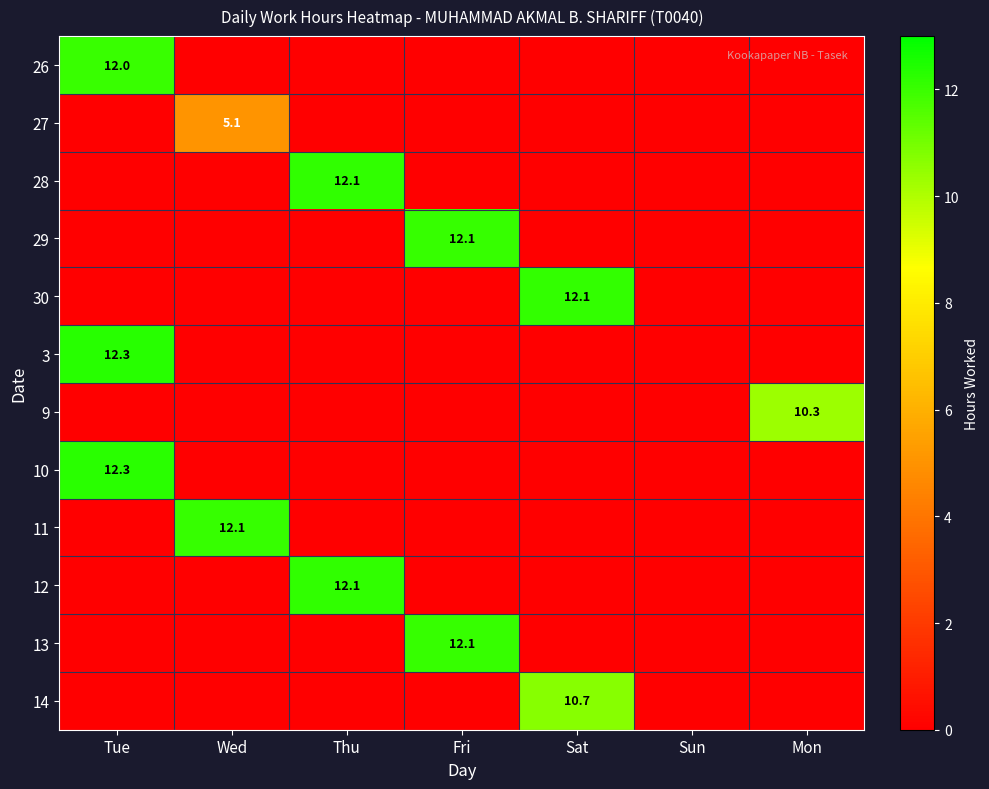

The value of 13 at Fri is 3.3. True or false?

False